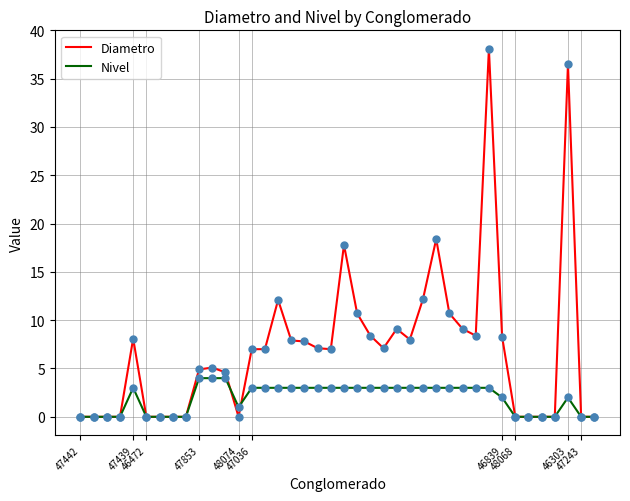

Which series has the widest spread of values?

Diametro